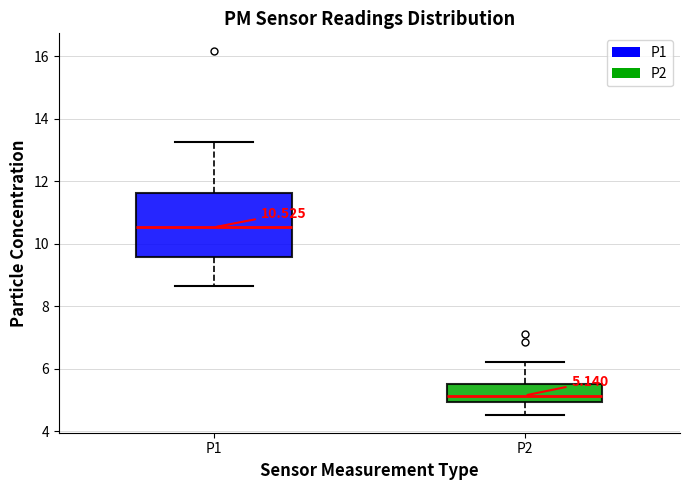

Which box is the tallest, from its lower edge to its upper edge?

P1